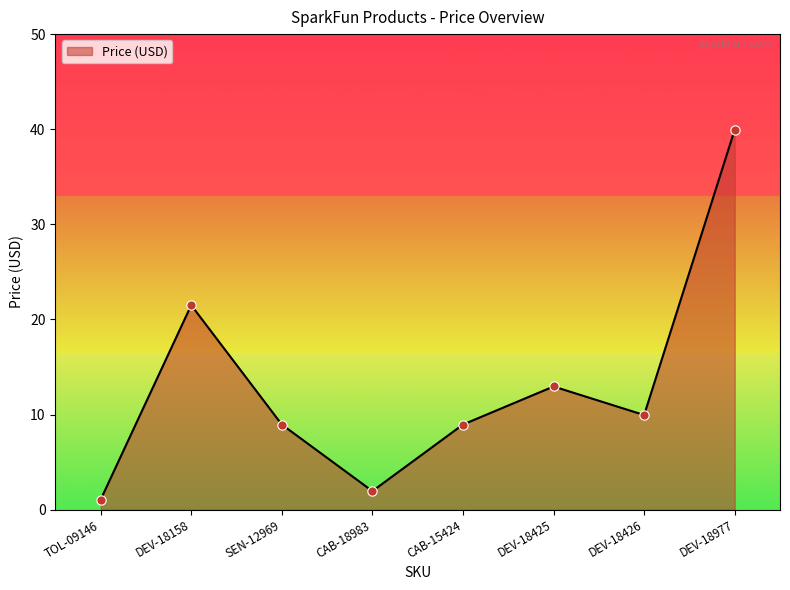

What is the change in value from SEN-12969 to DEV-18977?

+31.0